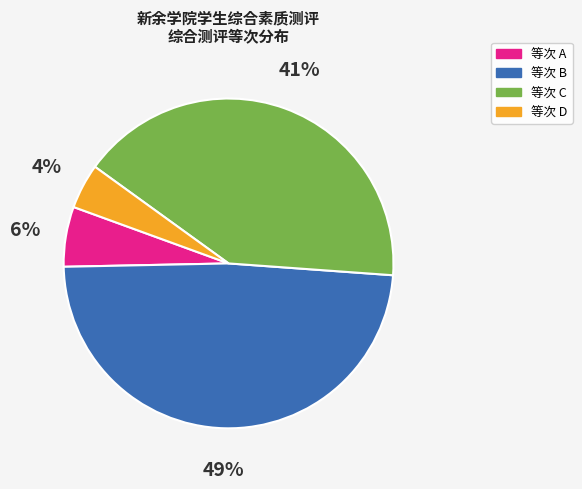

Does any single category account for the majority?

No